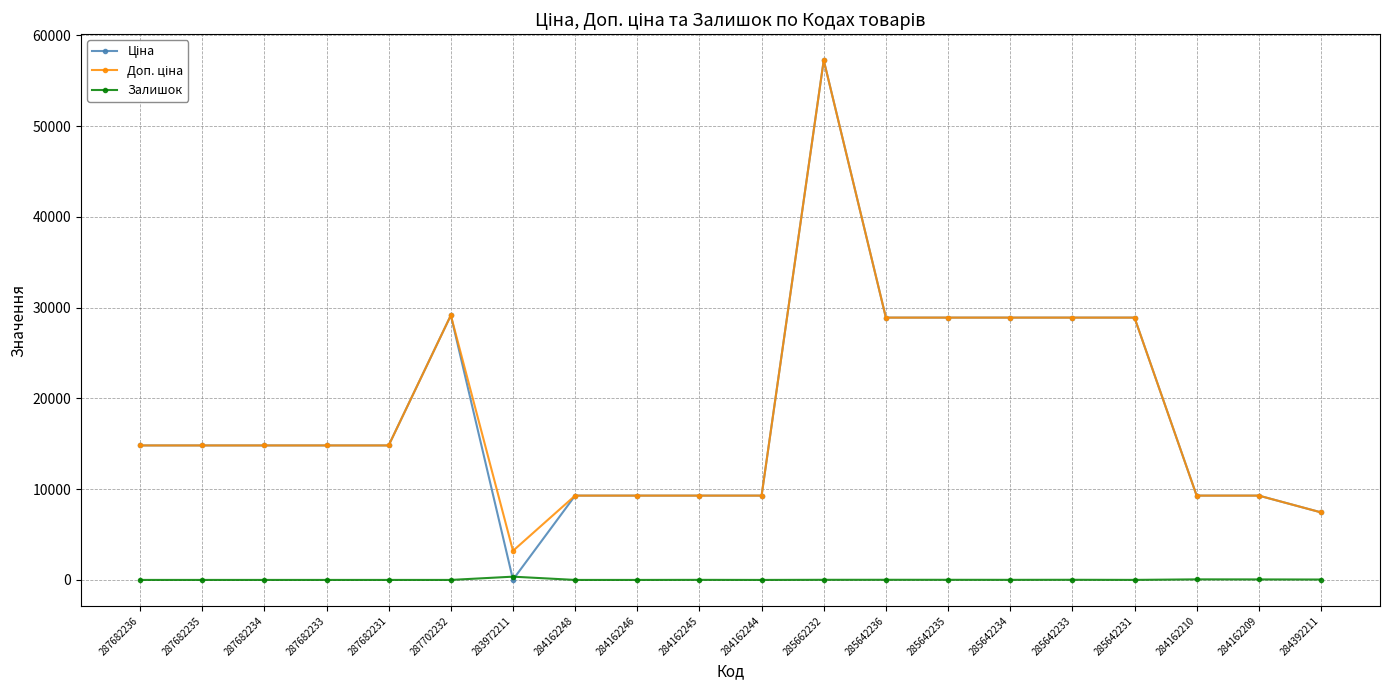

At which category does the chart reach its peak across all series?

285662232